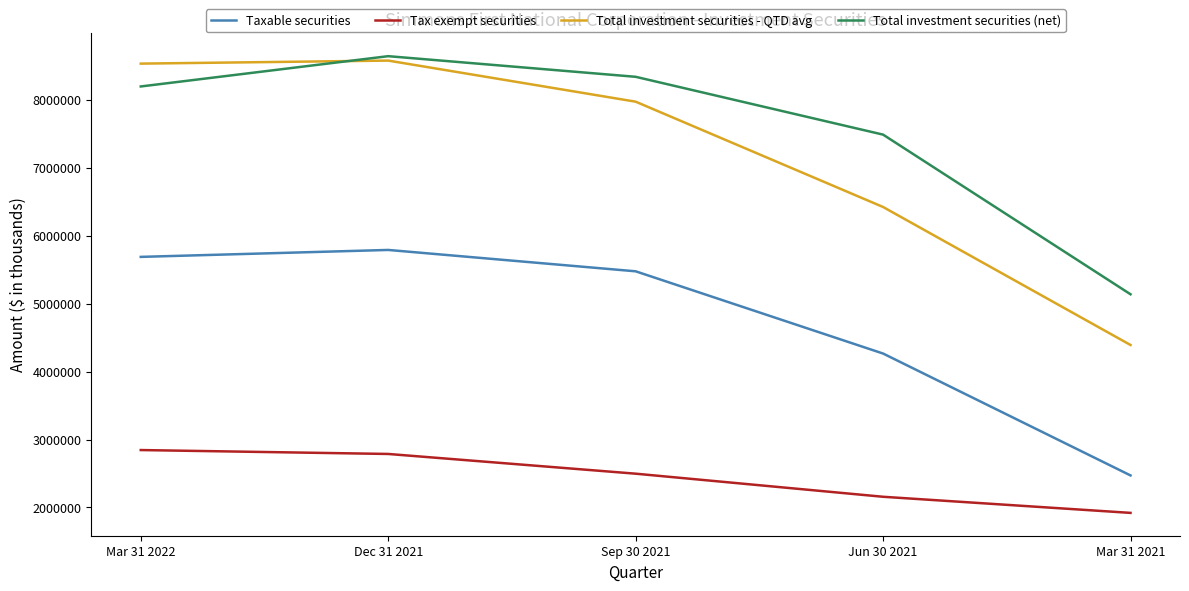

Where is Taxable securities nearest to the value 4130860?

Jun 30 2021